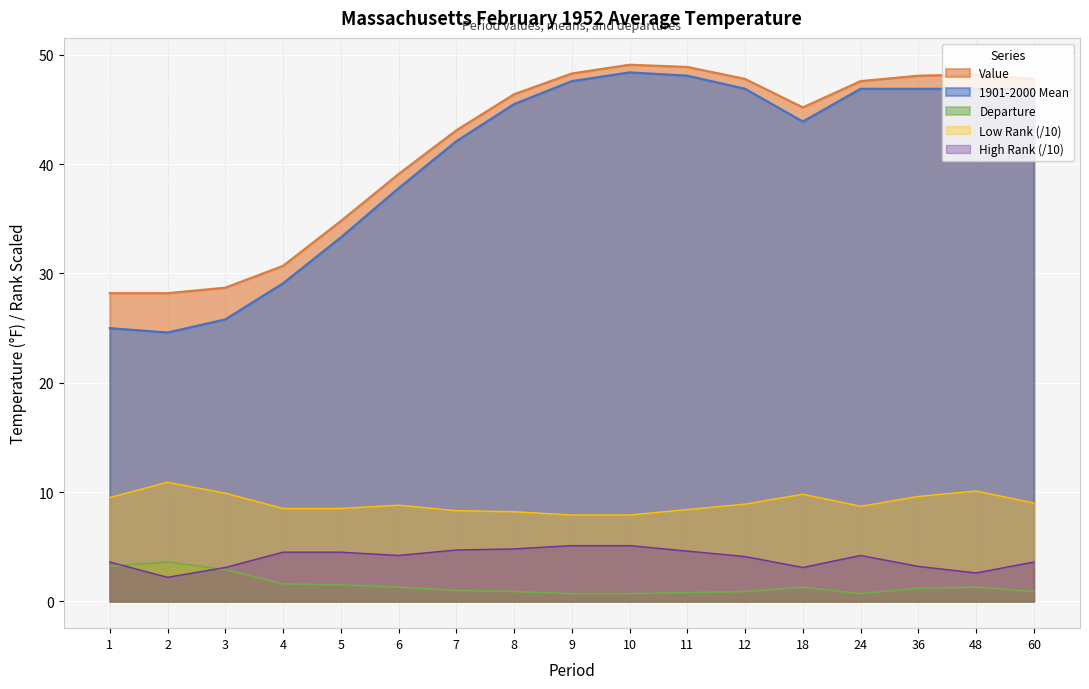

How many data points in Departure are less than 1?

7